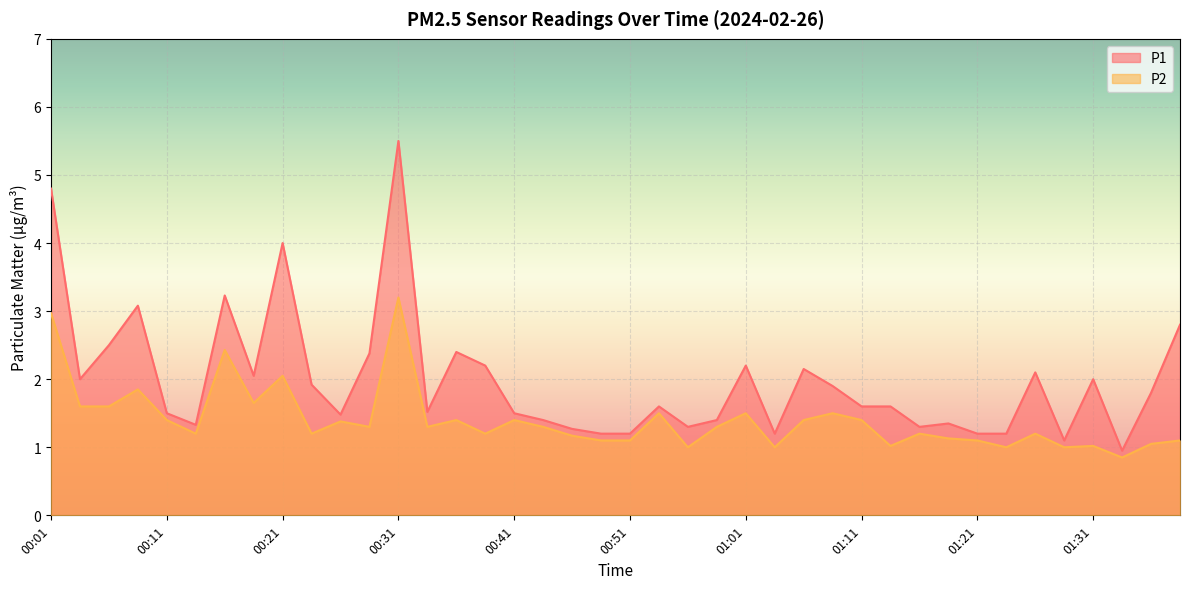

How many lines are shown in the chart?

2